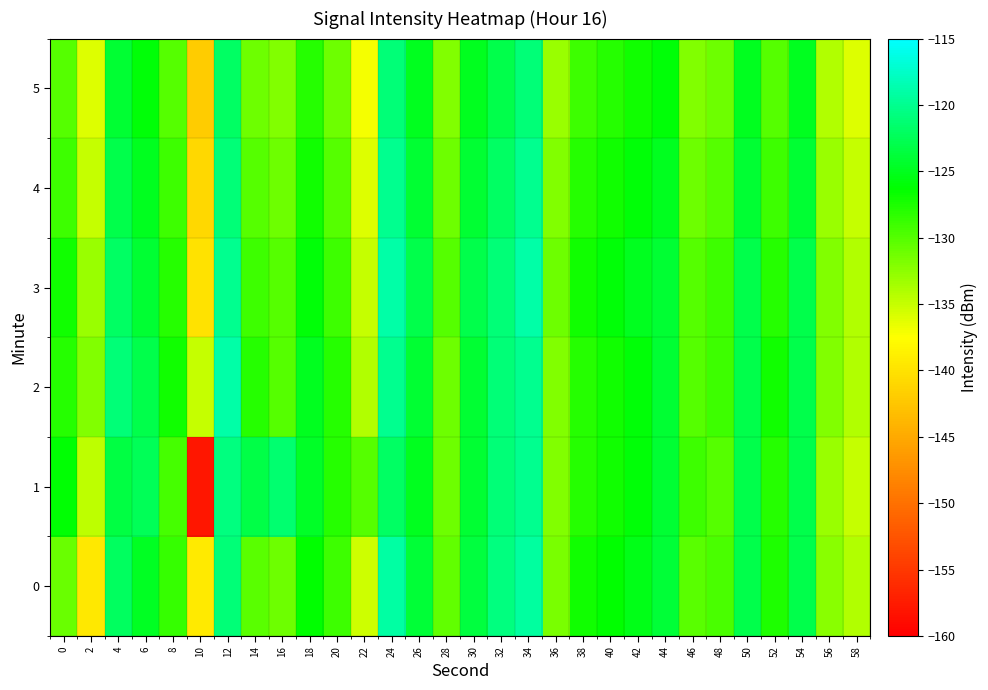

What is the maximum value shown in the chart?

-119.0